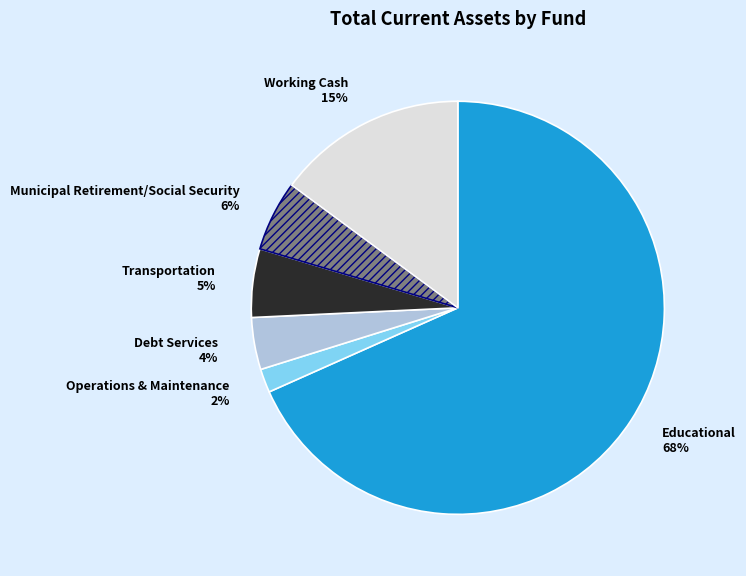

Count the number of slices in the pie.

6